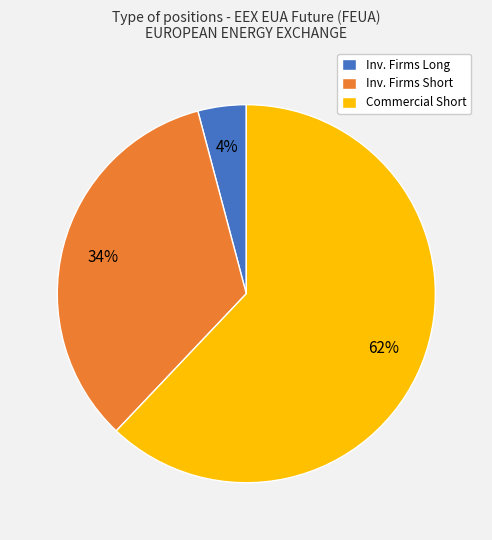

Count the number of slices in the pie.

3